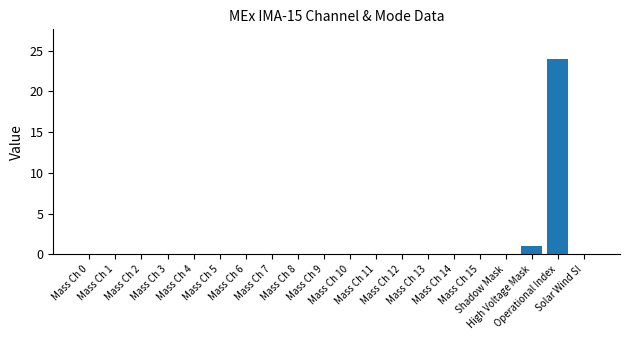

What is the maximum value shown in the chart?

24